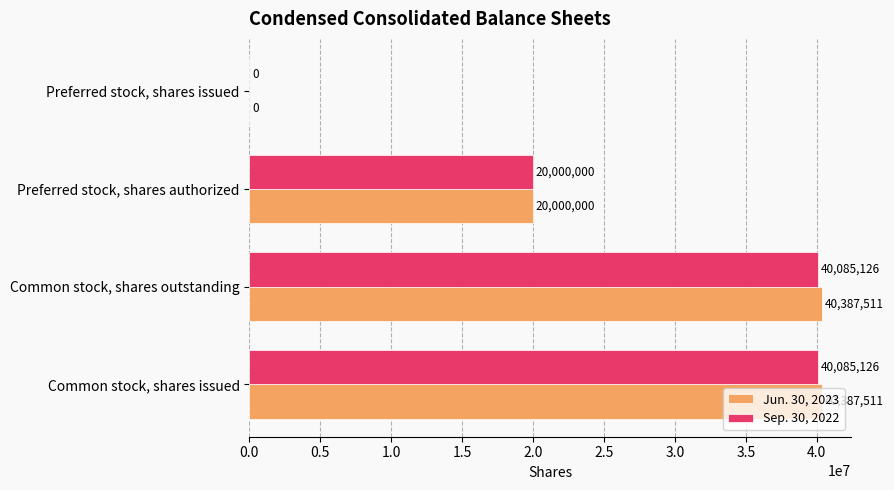

Count the number of data series in this chart.

2